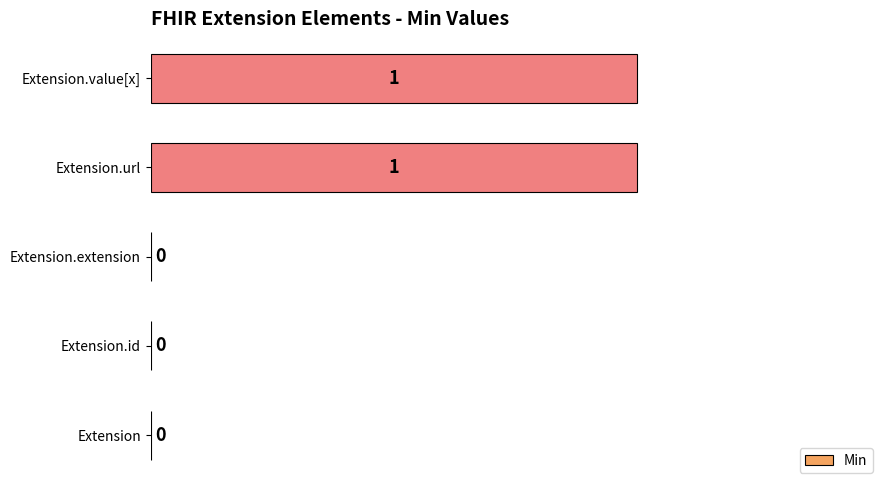

True or false: the data shows -1 at Extension.id.

False